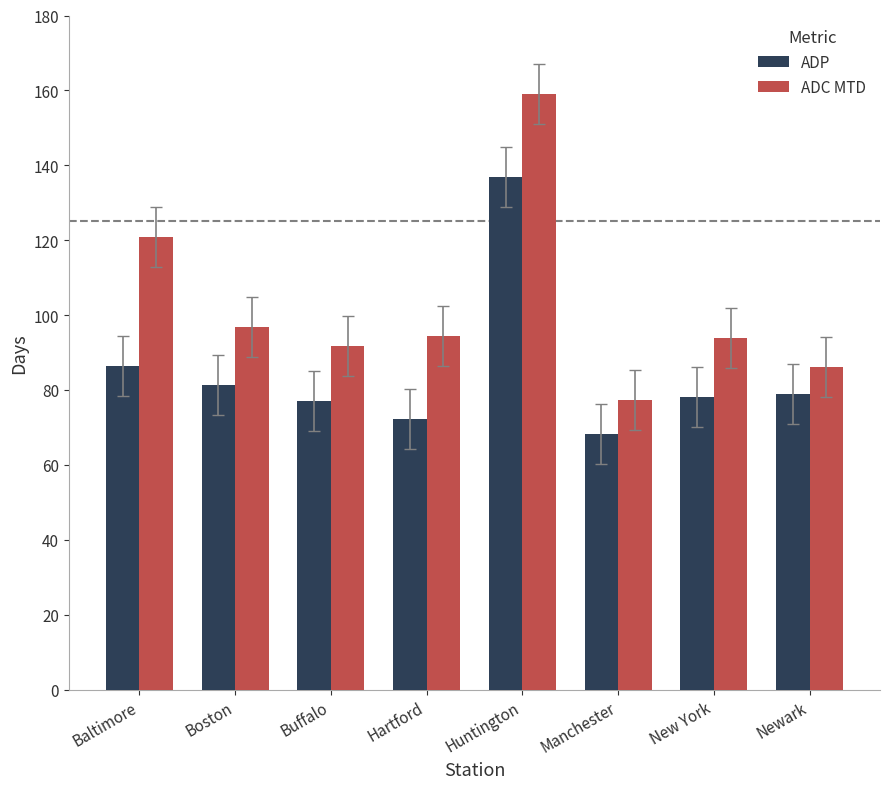

At New York, list the series in order from smallest to largest.

ADP, ADC MTD